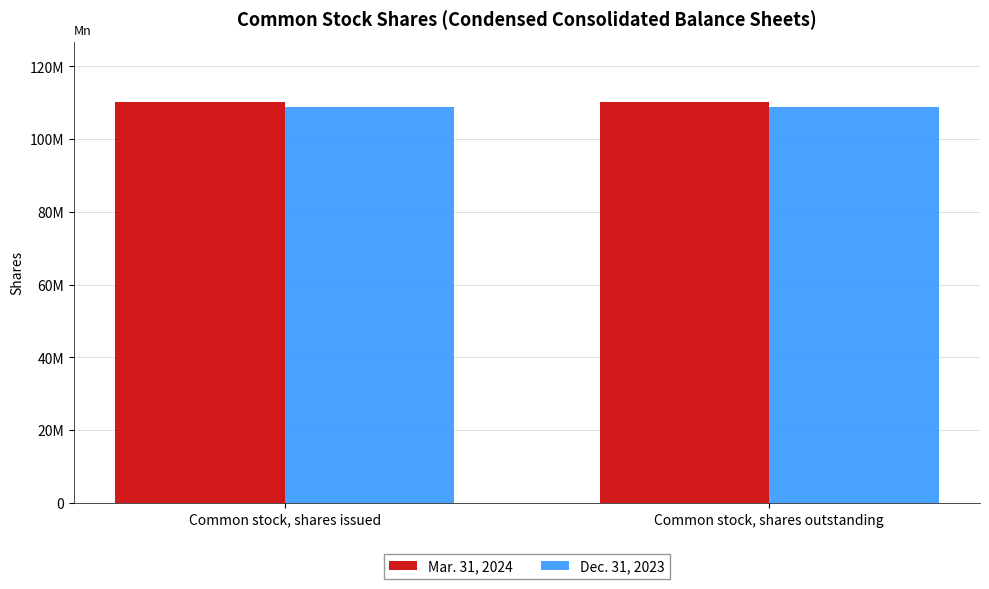

Does the chart contain any negative values?

No